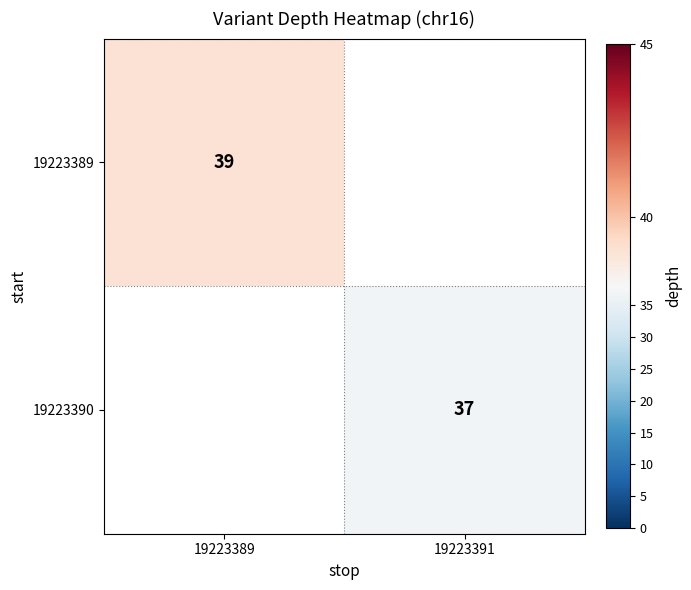

At which category does the chart reach its peak across all series?

19223389